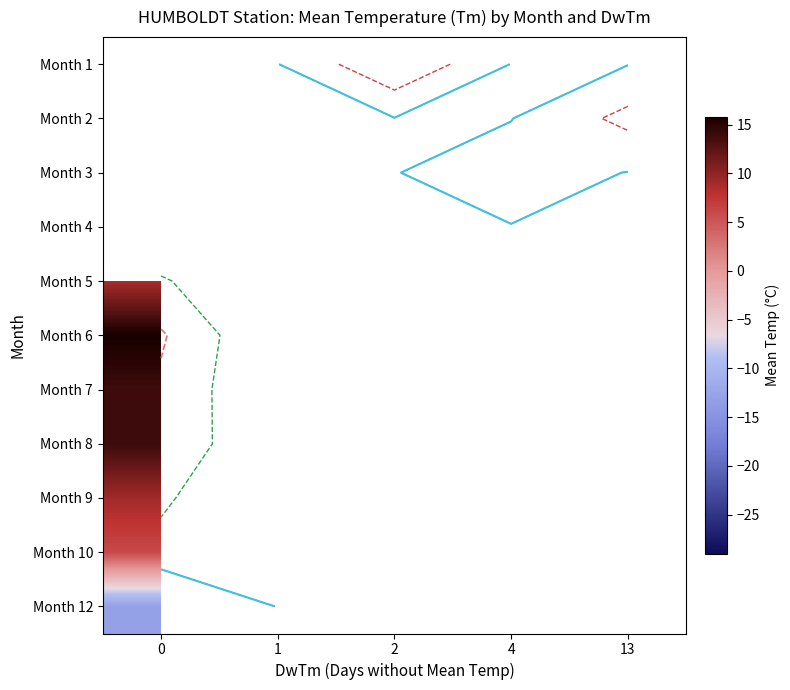

List the series in order of their peak value, lowest first.

Month 7, Month 1, Month 2, Month 3, Month 4, Month 12, Month 10, Month 5, Month 9, Month 8, Month 6